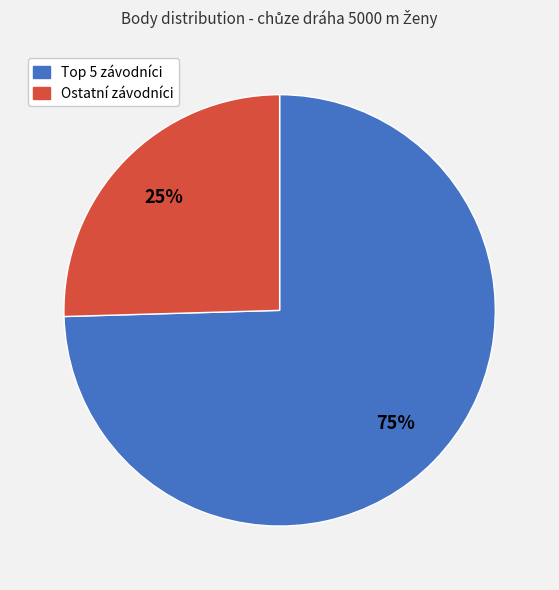

To the nearest percent, what is the average slice percentage?

50%